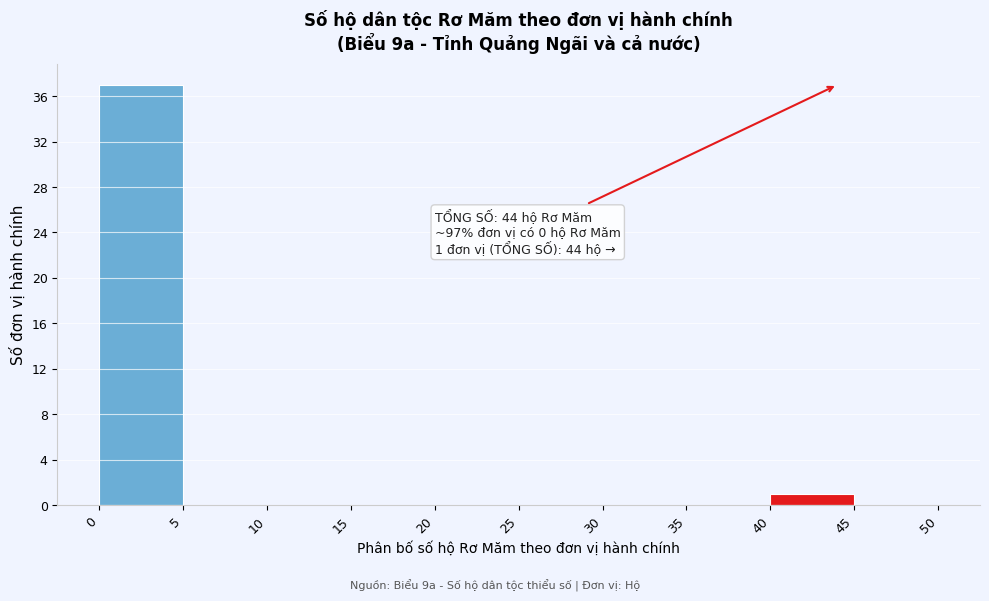

Which range on the x-axis has the tallest bar?

0 to 5